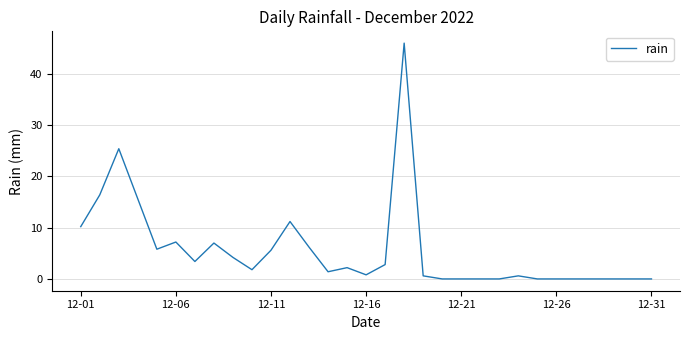

What is the greatest value displayed?

46.0